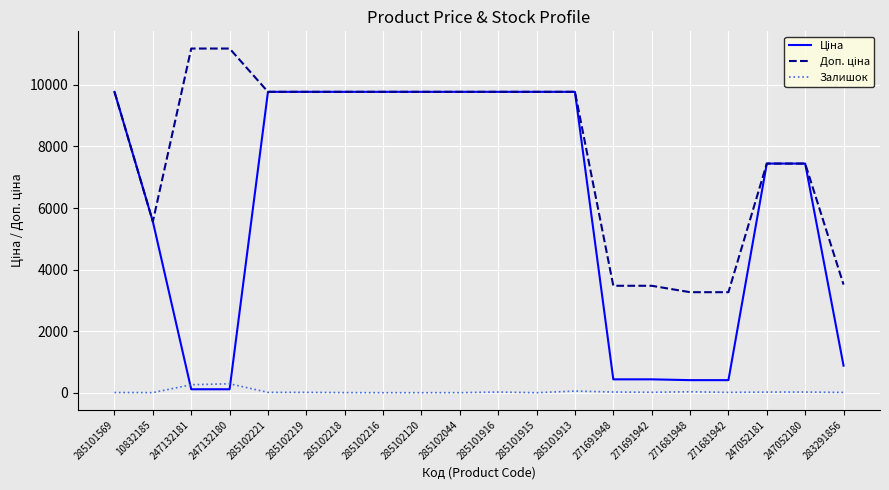

List the series in order of their peak value, highest first.

Доп. ціна, Ціна, Залишок